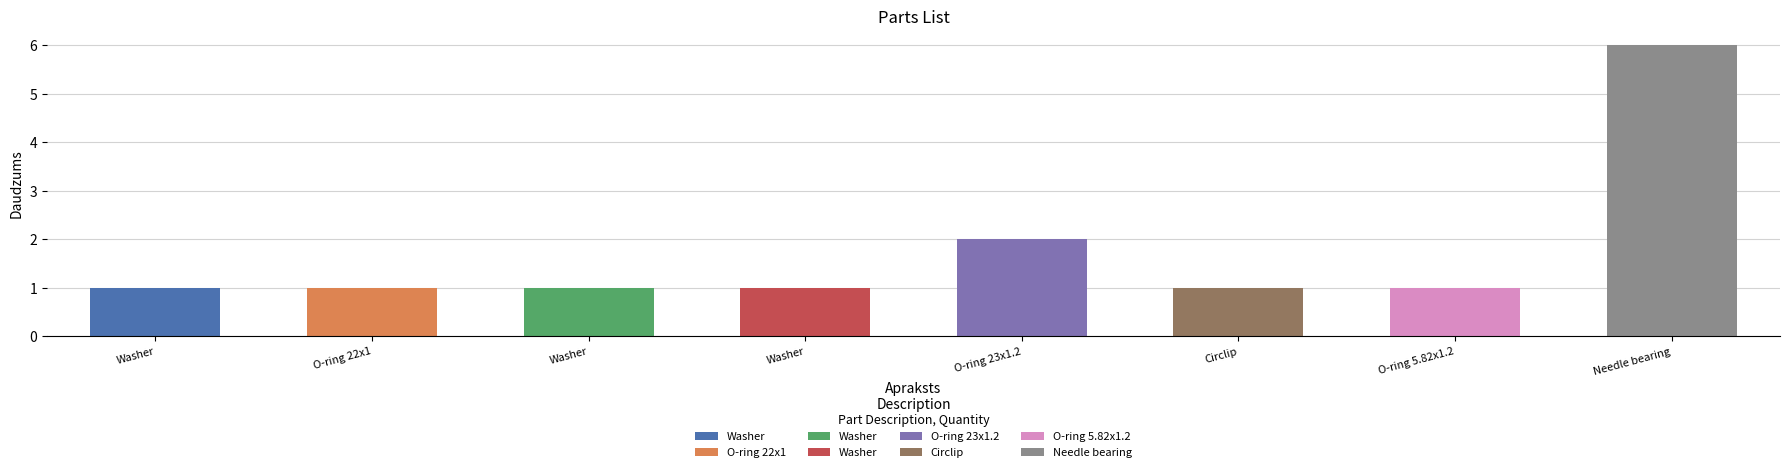

Where is the data nearest to the value 3?

O-ring 23x1.2